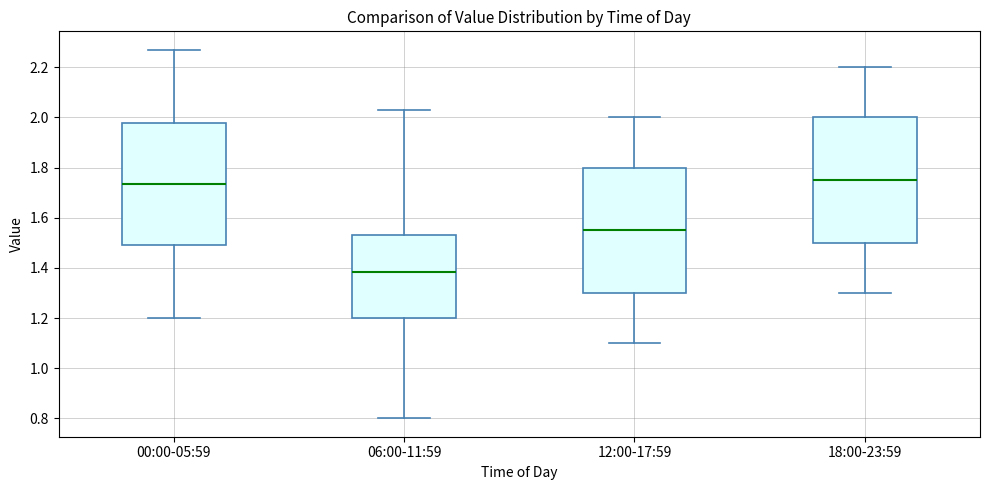

Reading left to right, read every box against the y-axis: the position of its median line, the range the box covers, and the ends of its whiskers. The values are not printed on the chart, so give them approximately, as read against the axis.

00:00-05:59: median 1.74, box 1.50 to 1.98, whiskers 1.20 to 2.28
06:00-11:59: median 1.38, box 1.20 to 1.54, whiskers 0.80 to 2.04
12:00-17:59: median 1.56, box 1.30 to 1.80, whiskers 1.10 to 2.00
18:00-23:59: median 1.76, box 1.50 to 2.00, whiskers 1.30 to 2.20